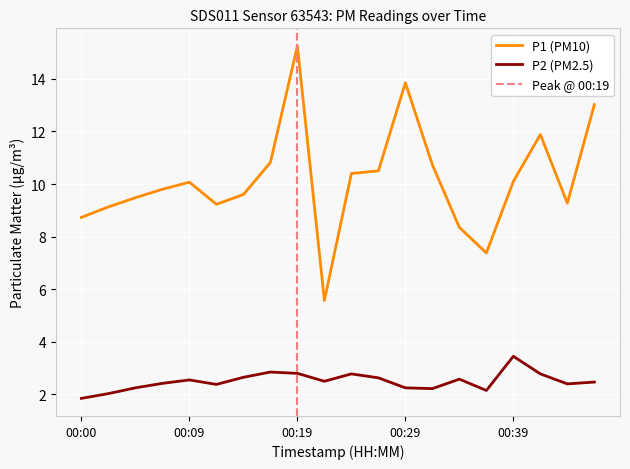

True or false: P1 has more than 1 interior local peaks.

True